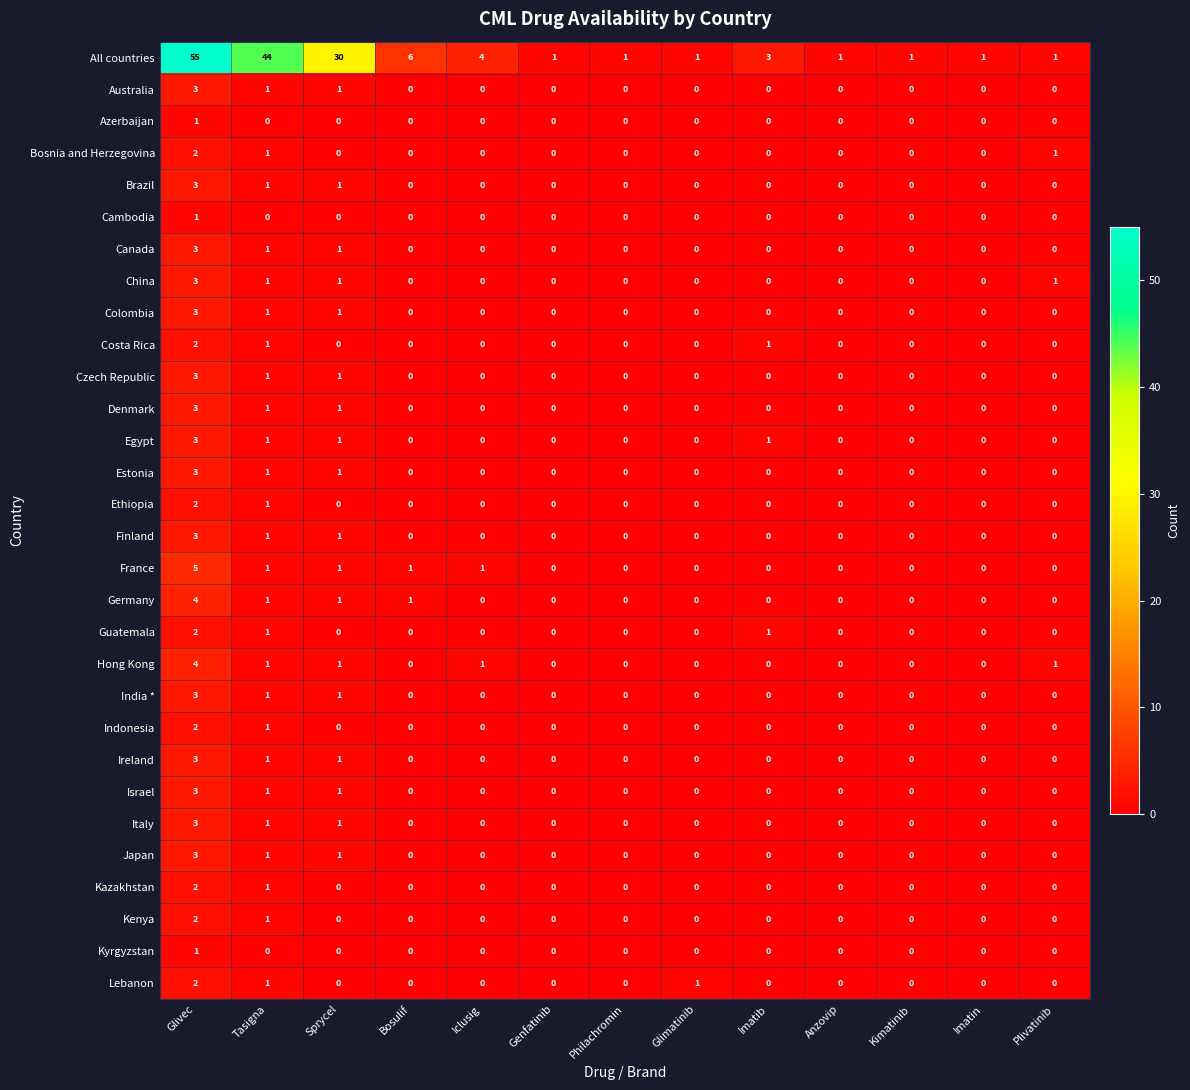

At which label does Indonesia reach its peak?

Glivec